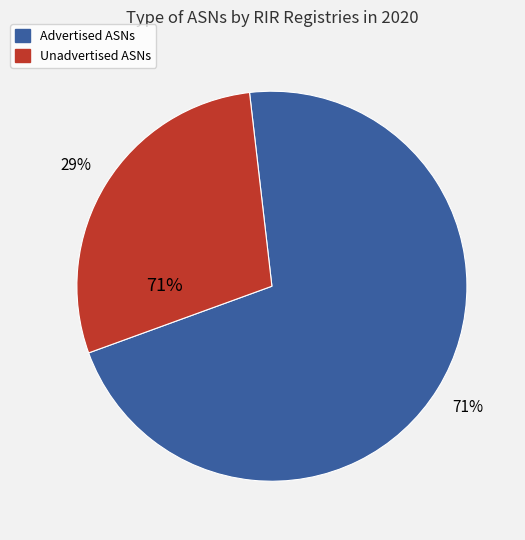

The apnic slice represents 10% of the pie. True or false?

False